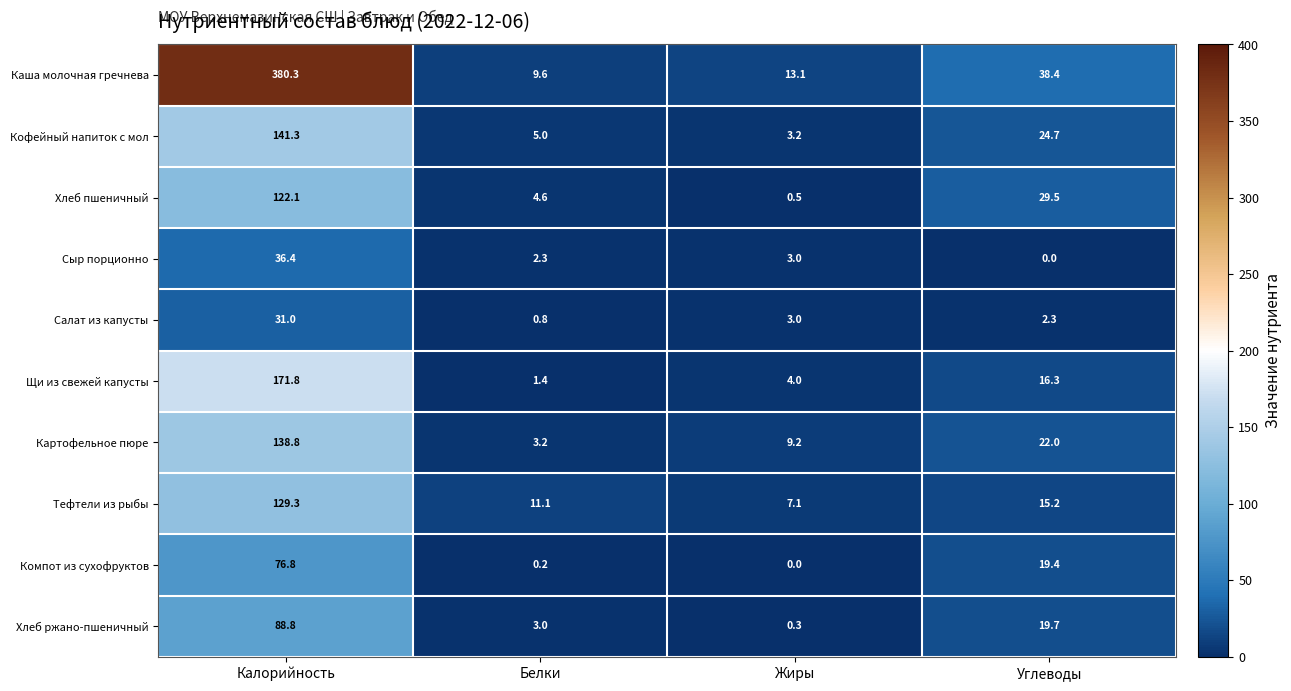

What is the difference between the maximum and minimum values in the Тефтели из рыбы series?

122.2